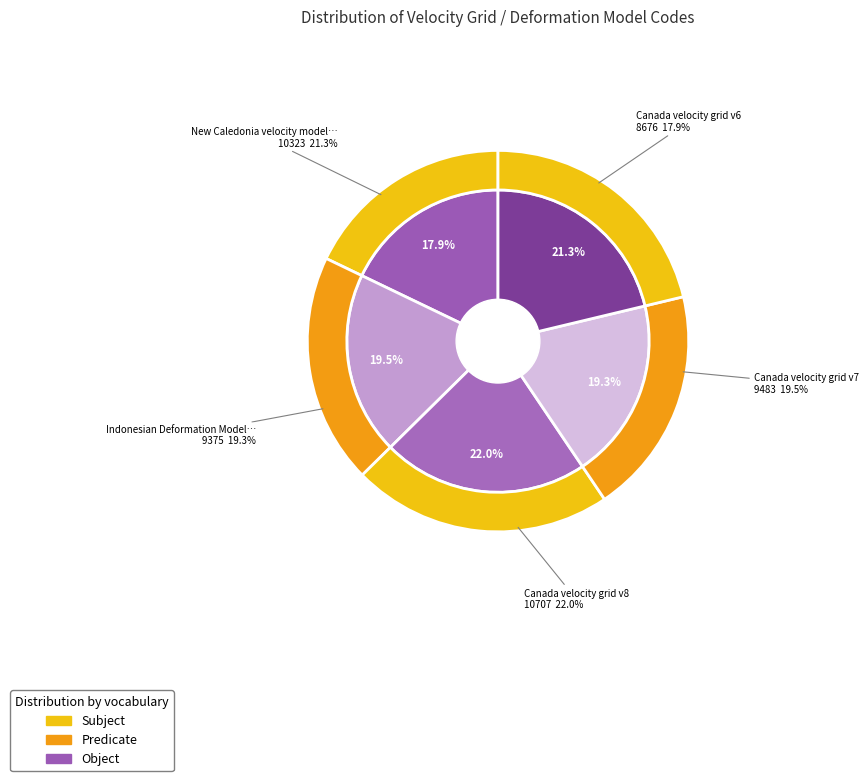

To the nearest percent, what portion does Canada velocity grid v6 represent?

18%